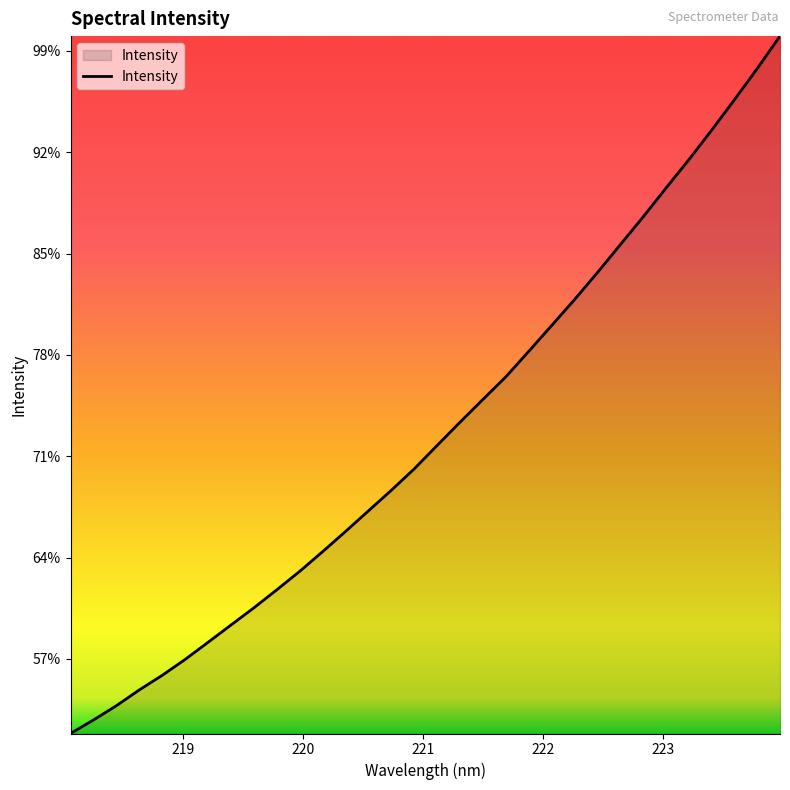

Does the chart display data point markers on the line(s)?

No